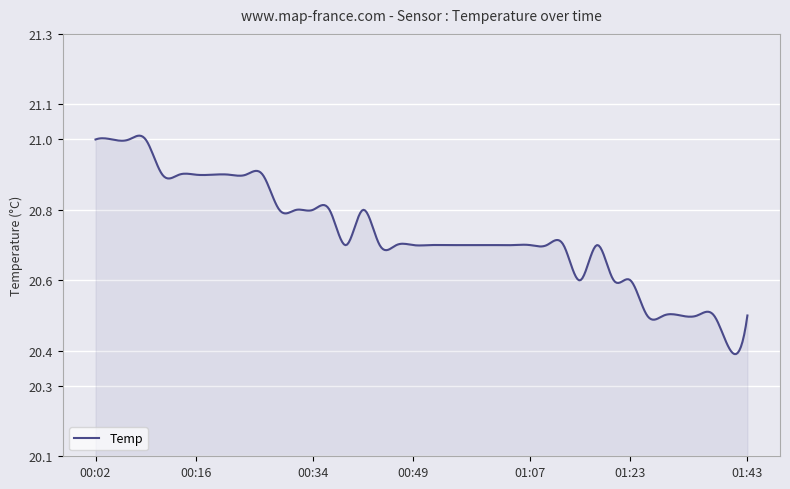

What is the difference between the maximum and minimum values?

0.6